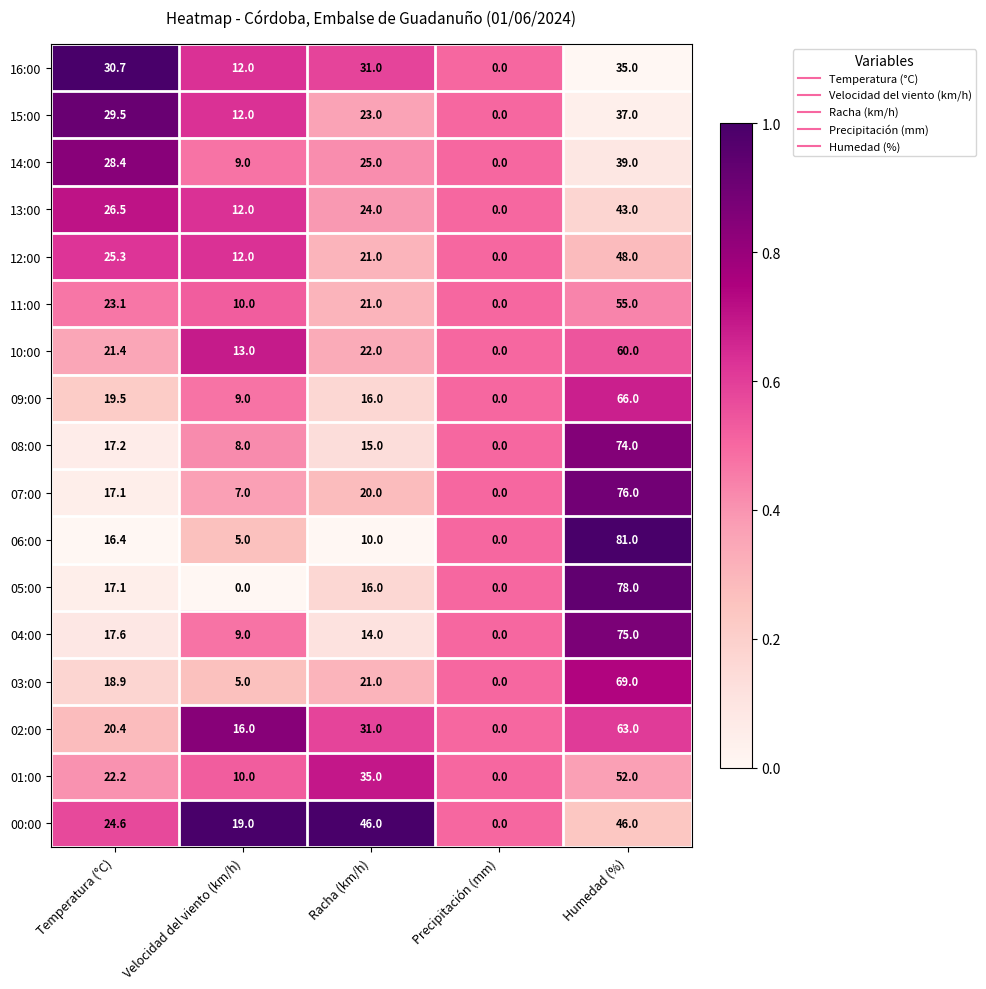

Where is 07:00 nearest to the value 38?

Racha (km/h)